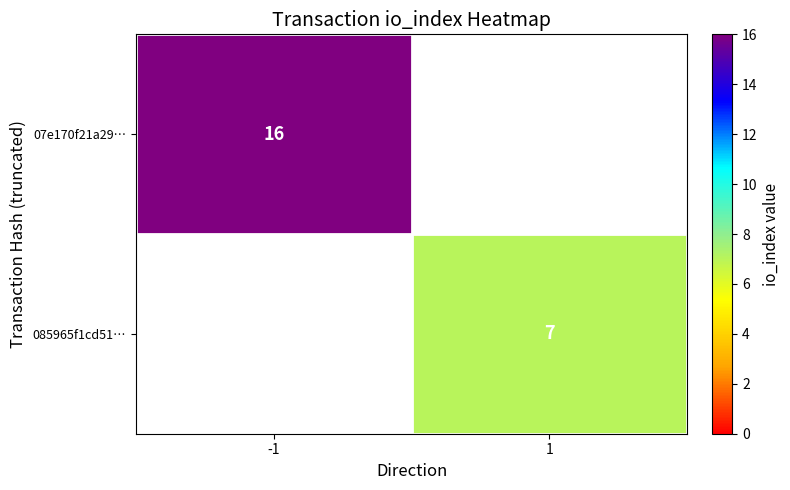

The 085965f1cd51… series shows 4 at 1. True or false?

False